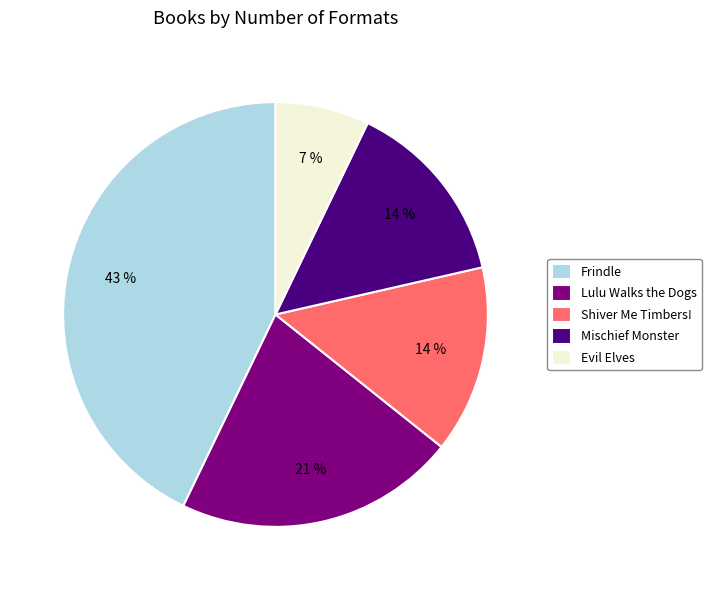

To the nearest percent, what portion does Shiver Me Timbers! represent?

14%